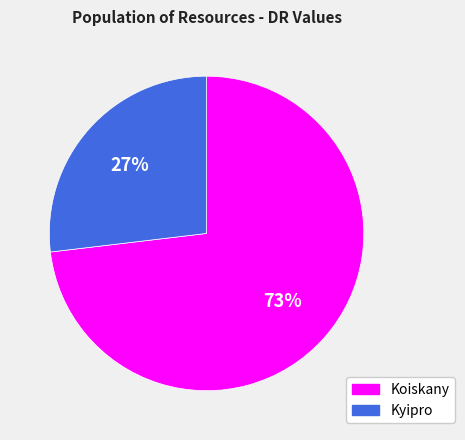

Combined, do Koiskany and Kyipro account for over 50%?

Yes